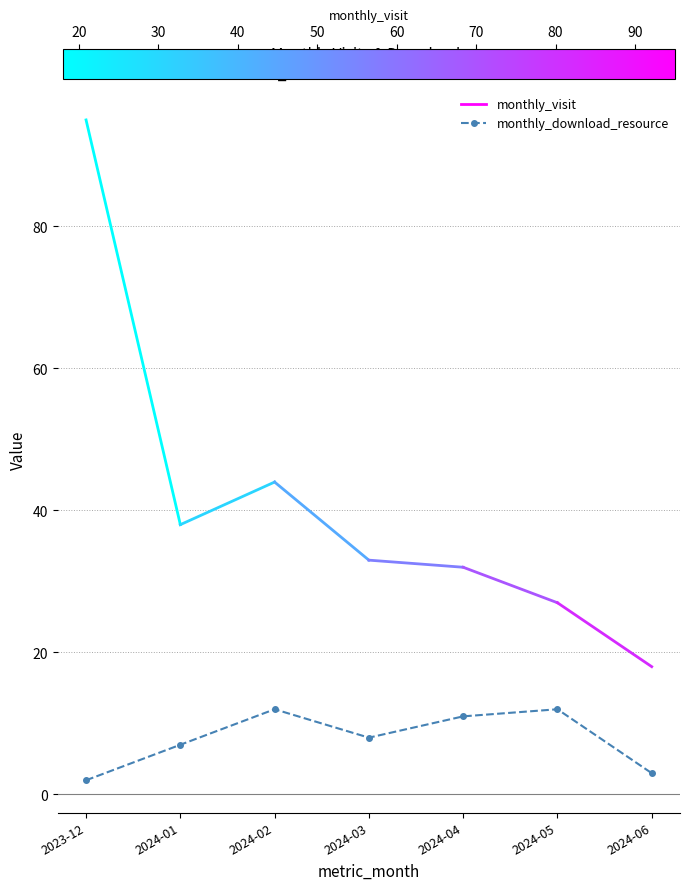

Does the chart display data point markers on the line(s)?

Yes